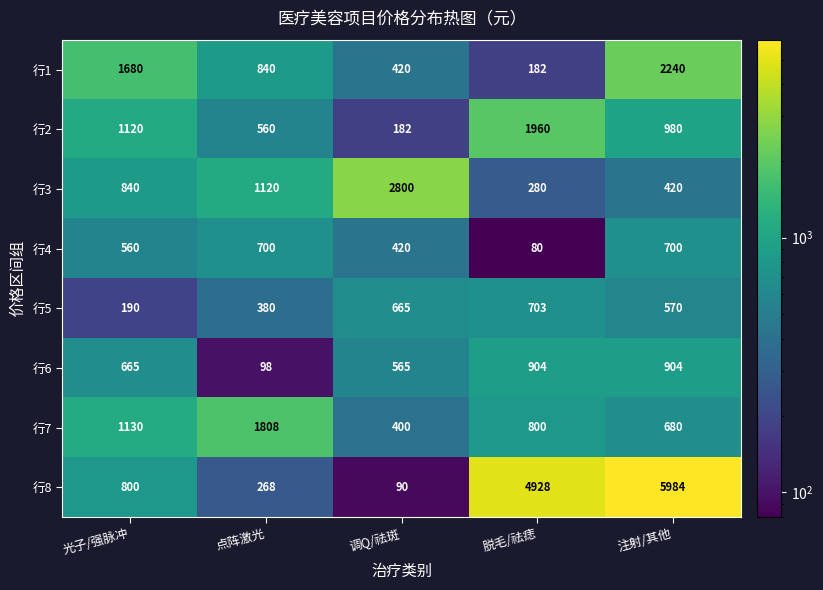

List the series in order of their peak value, highest first.

行8, 行3, 行1, 行2, 行7, 行6, 行5, 行4